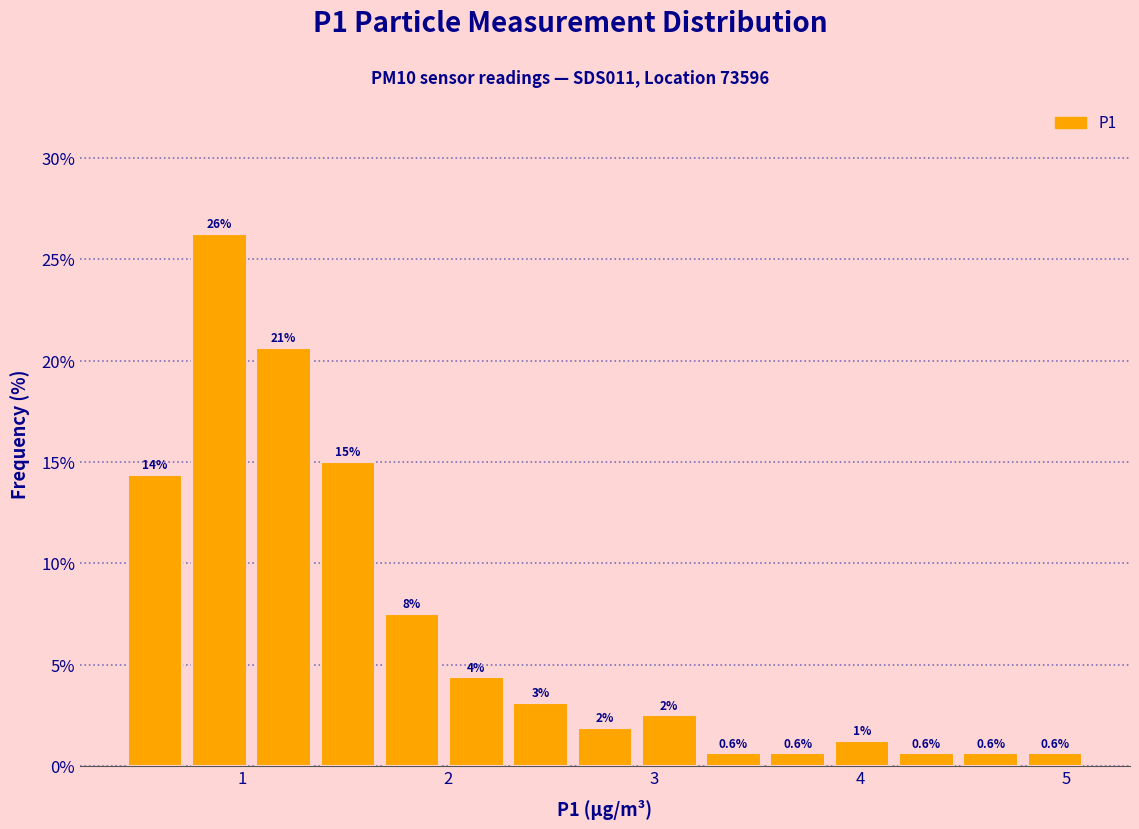

Read against the x-axis, roughly where is the centre of the tallest bar?

0.9